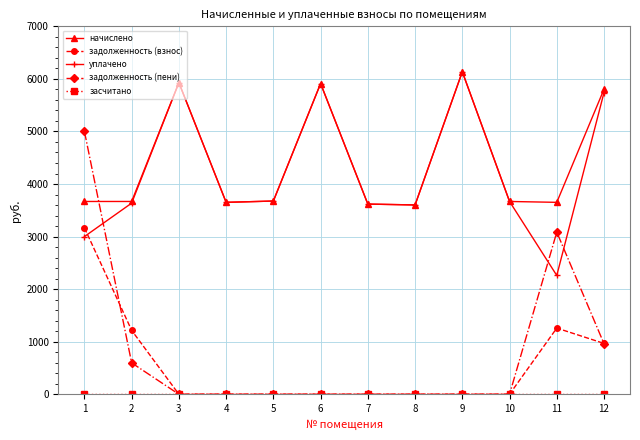

What is the value of the начислено point at the 11th from the left?

3651.5